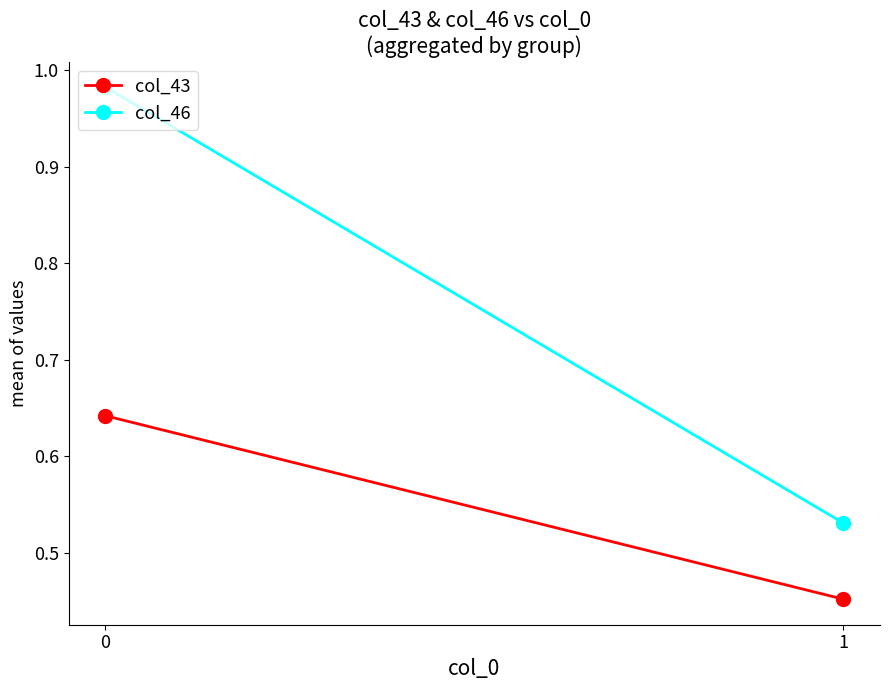

What is the approximate value of col_43 at 1?

0.5